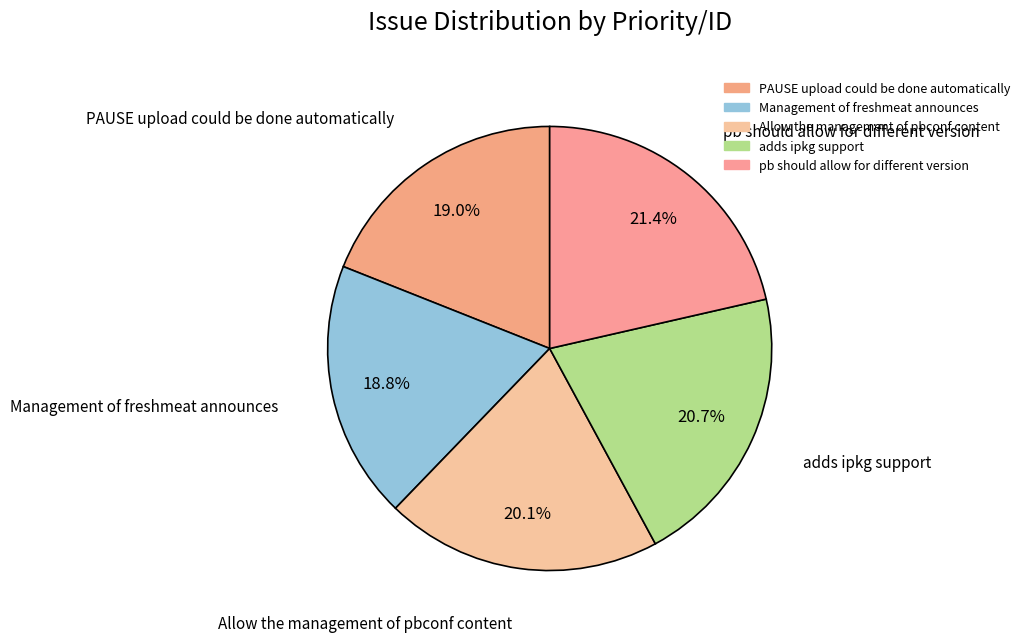

What is the ratio of the value at adds ipkg support to the value at Allow the management of pbconf content?

1.0